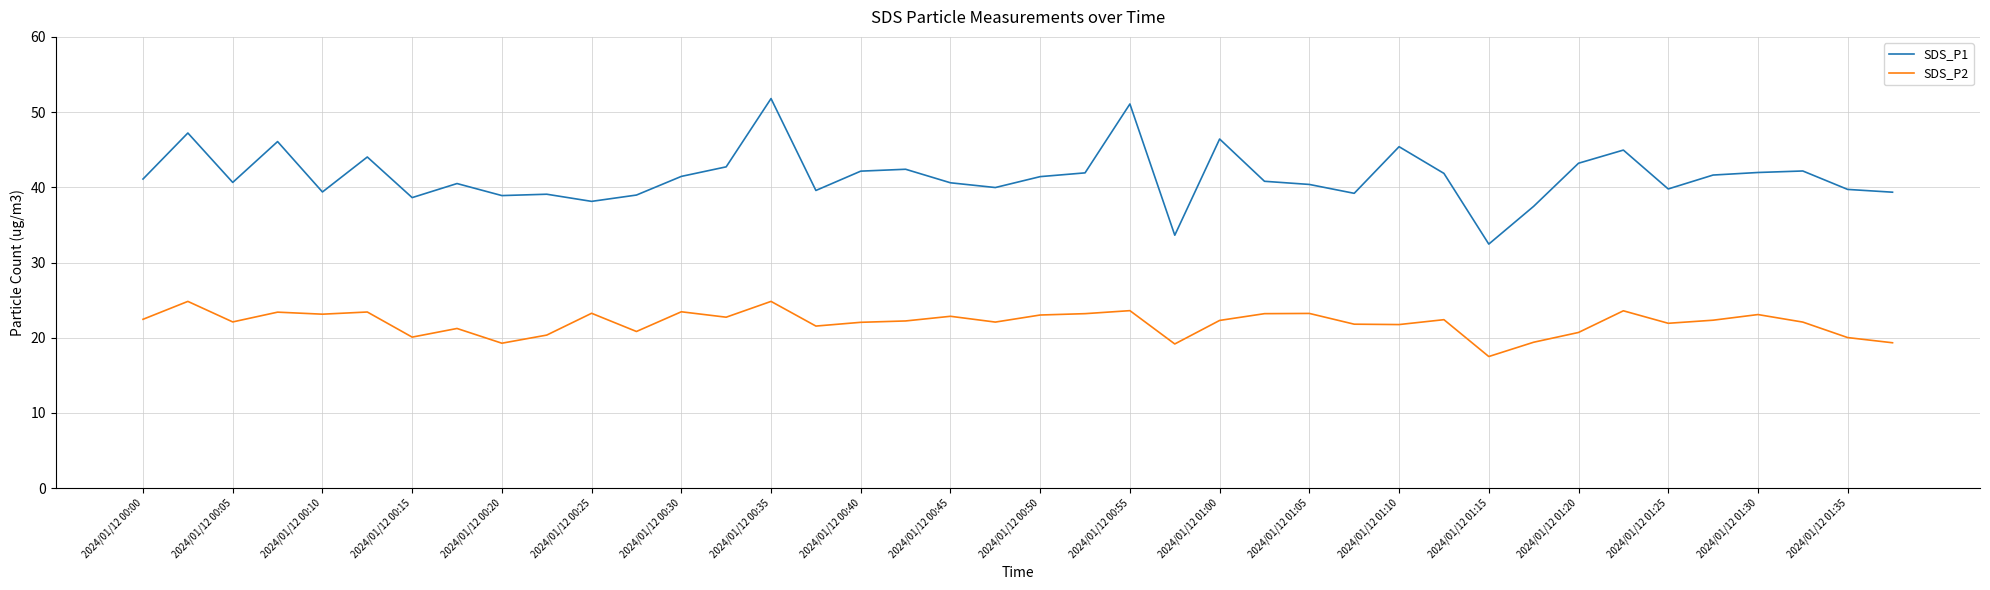

List the series in order of their overall mean, highest first.

SDS_P1, SDS_P2